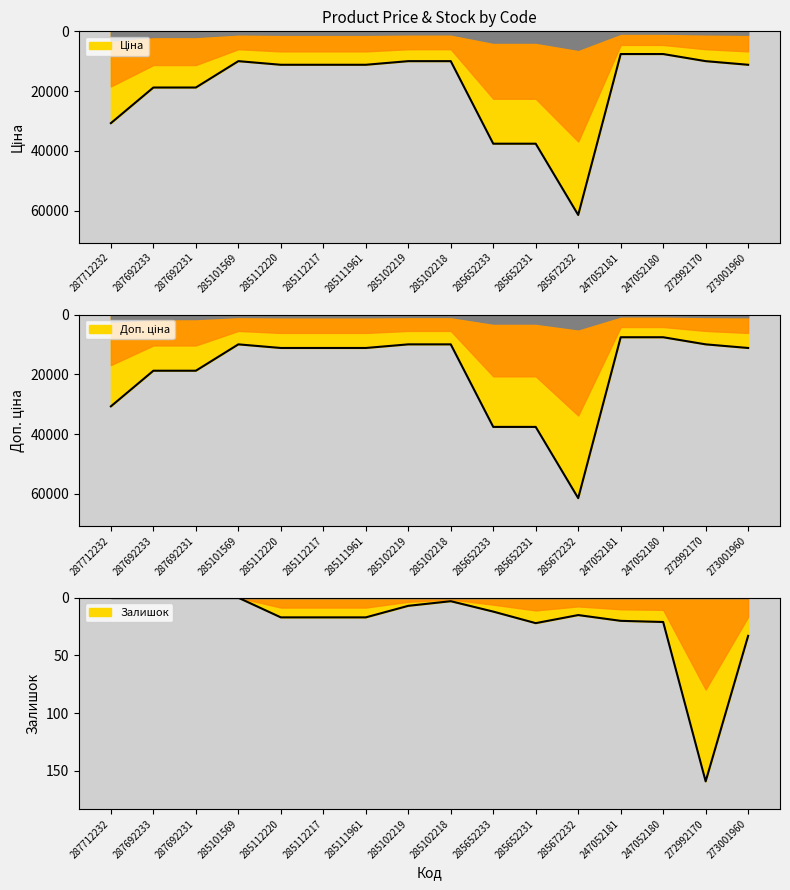

What is the label of the 7th point from the left?

285111961